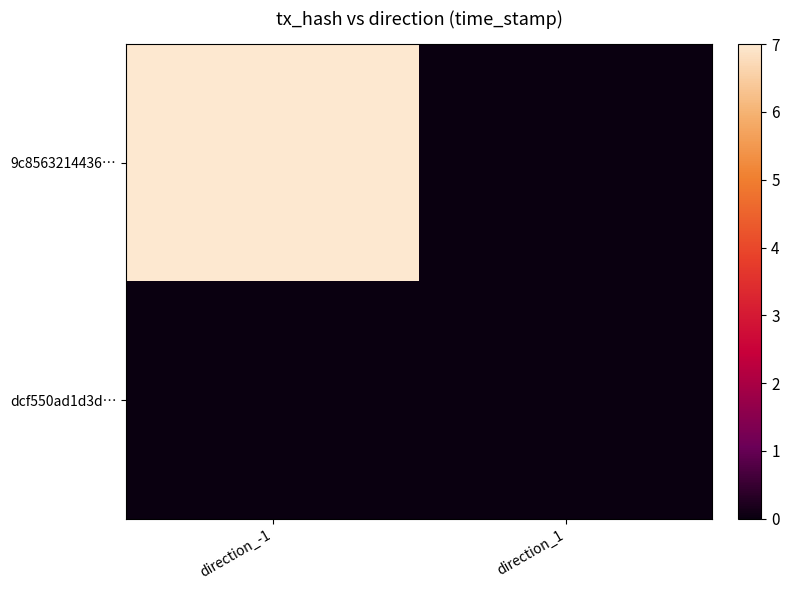

Between direction_1 and direction_-1, which is larger?

direction_-1